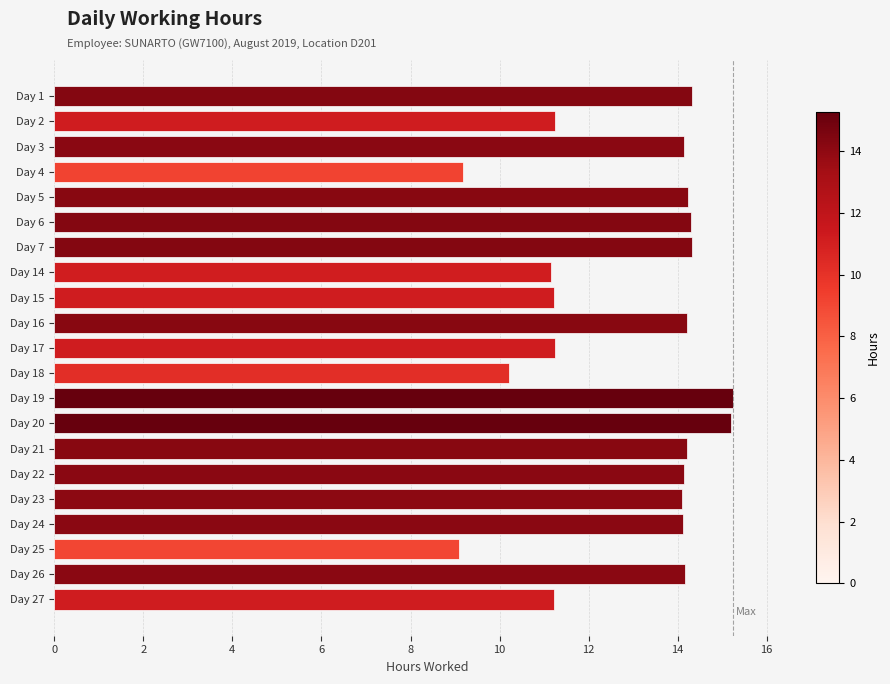

What is the change in value from Day 17 to Day 21?

+3.0